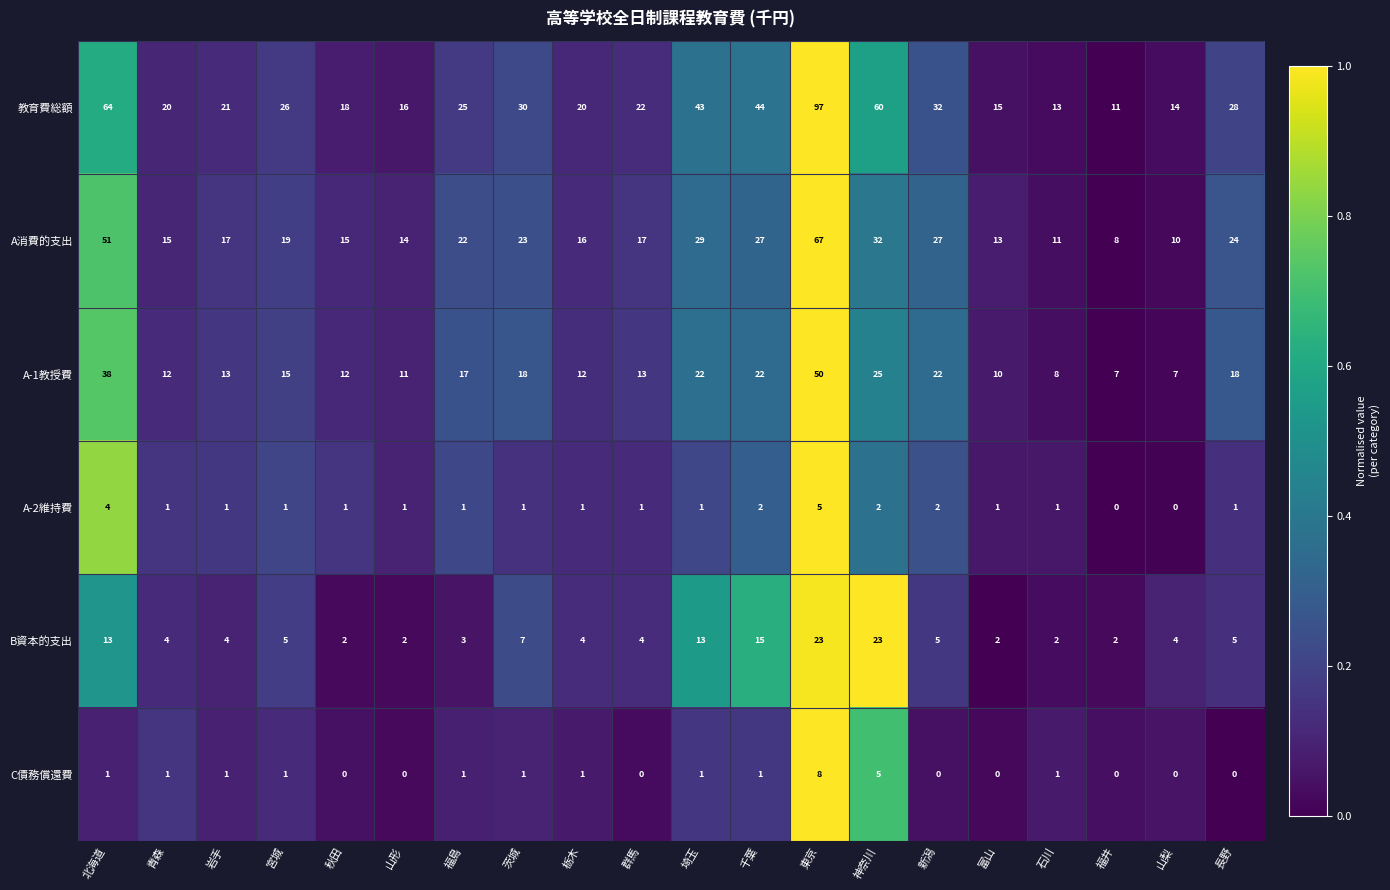

How many data points does each series have?

20